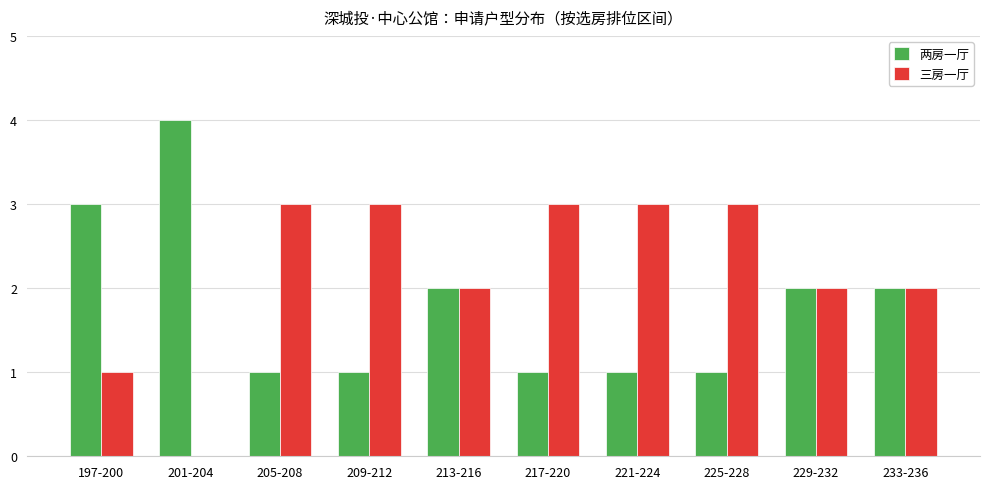

What is the highest value of the 两房一厅 series?

4